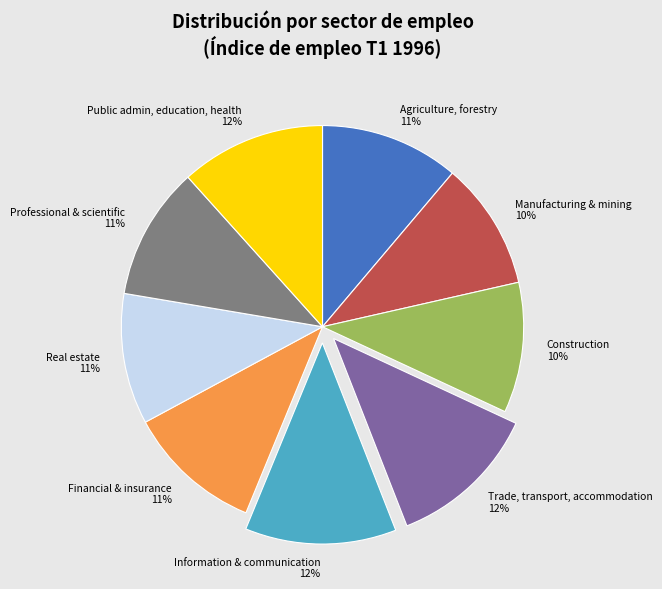

Is there a majority slice in this chart?

No